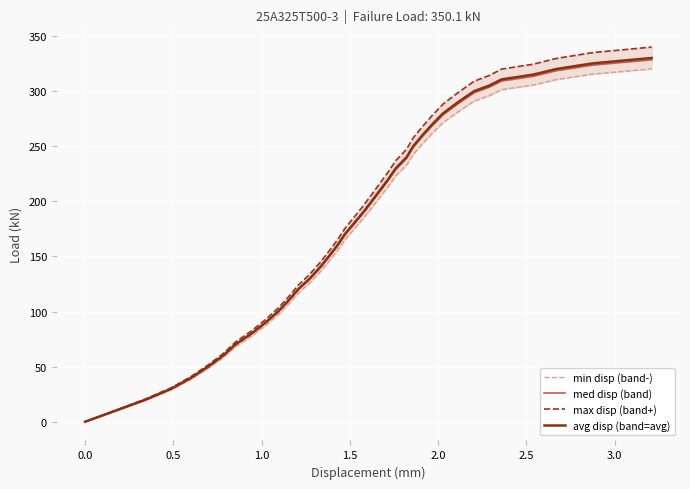

What is the maximum value for med disp (band)?

328.4